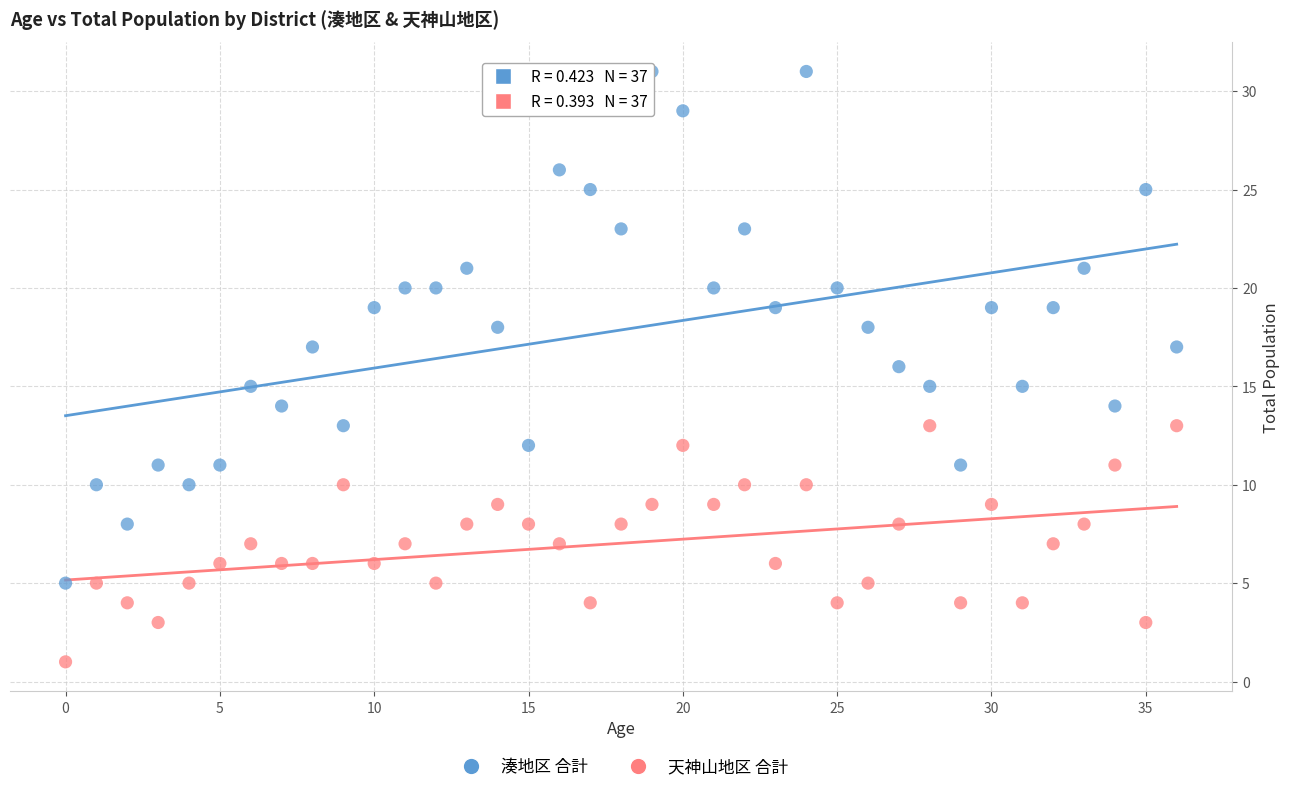

Which series has the largest Y range (max minus min)?

湊地区 合計